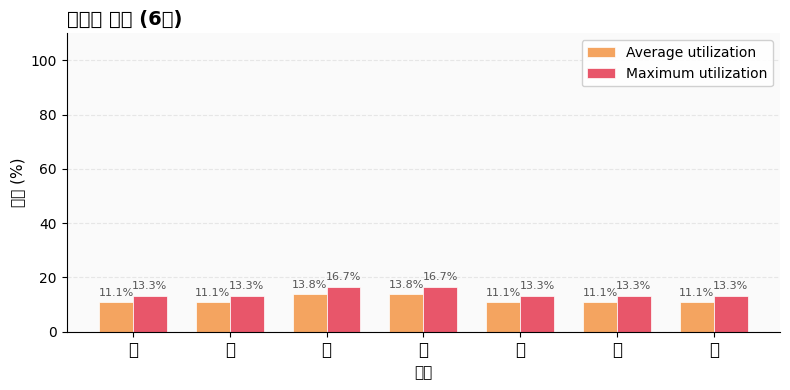

What is the lowest value of the Average utilization series?

11.1